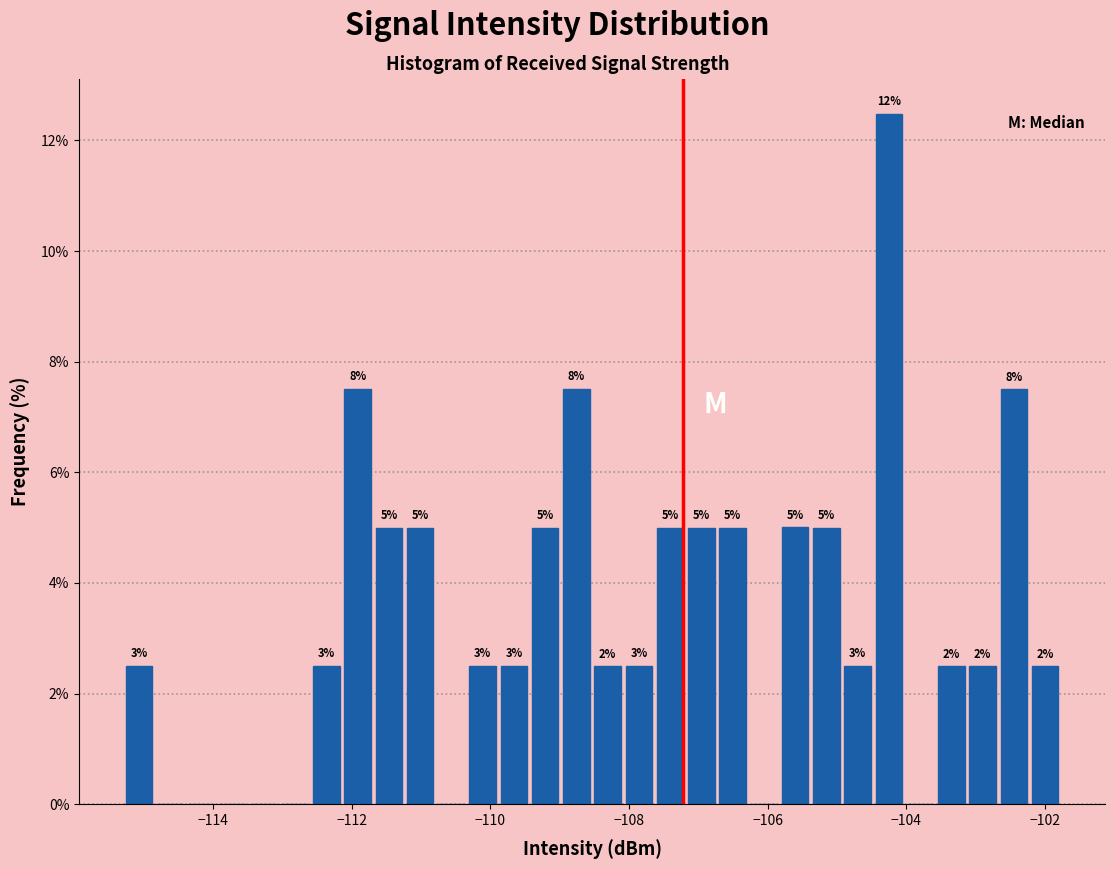

Read against the x-axis, roughly where is the centre of the tallest bar?

-104.2